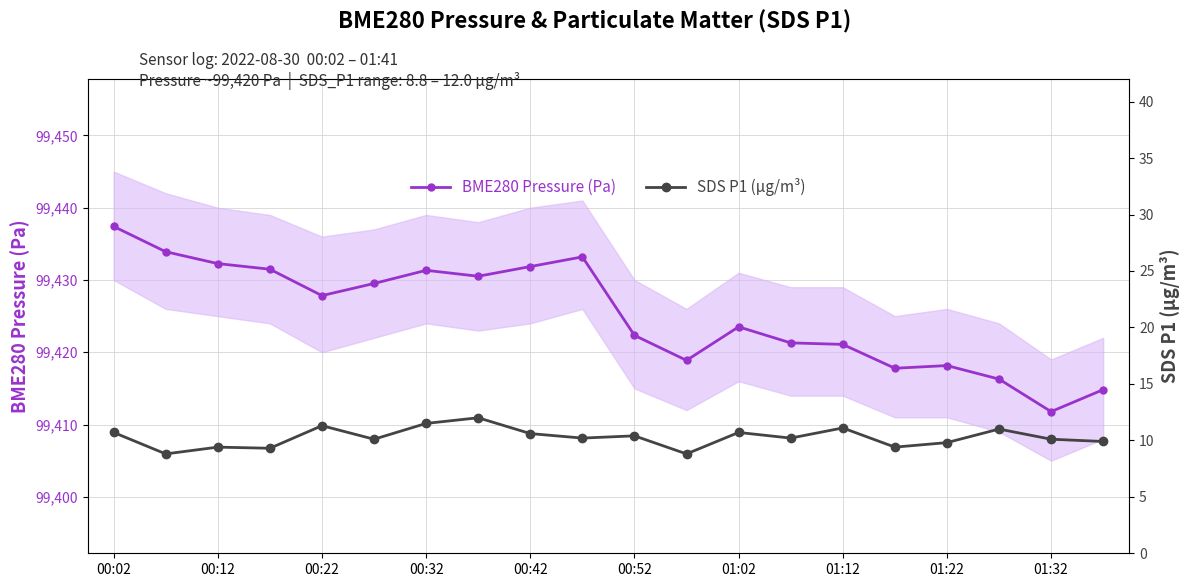

True or false: BME280 Pressure (Pa) and SDS P1 (µg/m³) intersect in this chart.

False